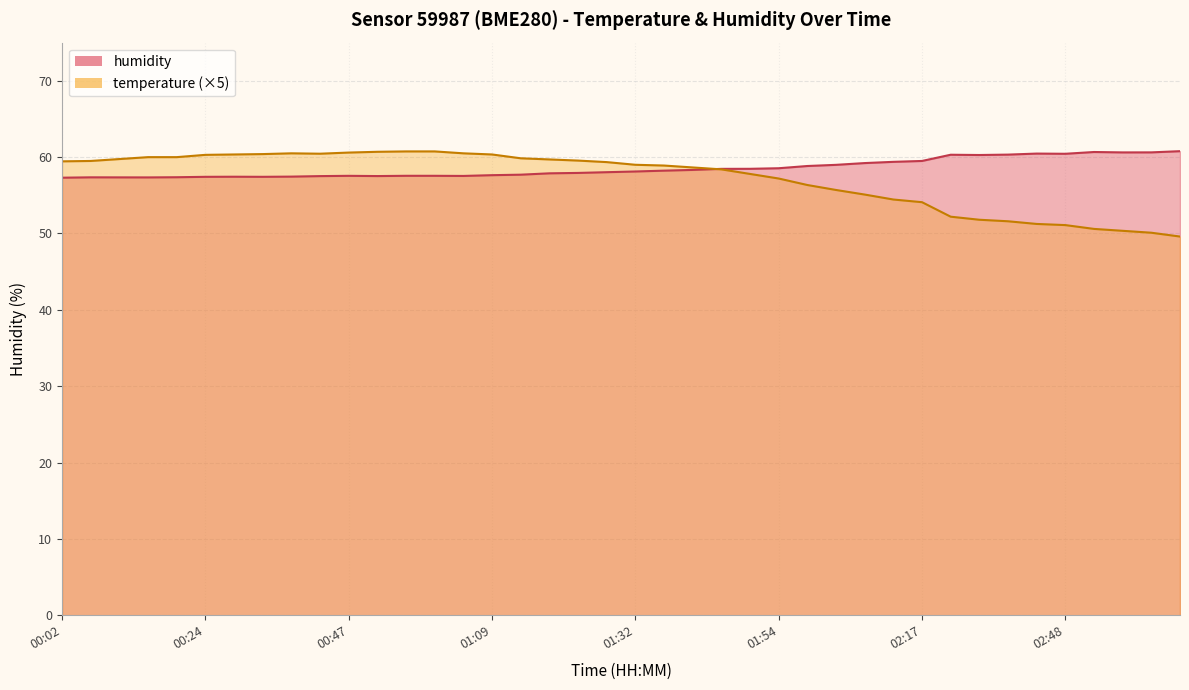

True or false: humidity has a value of 57.7 at 01:14.

True